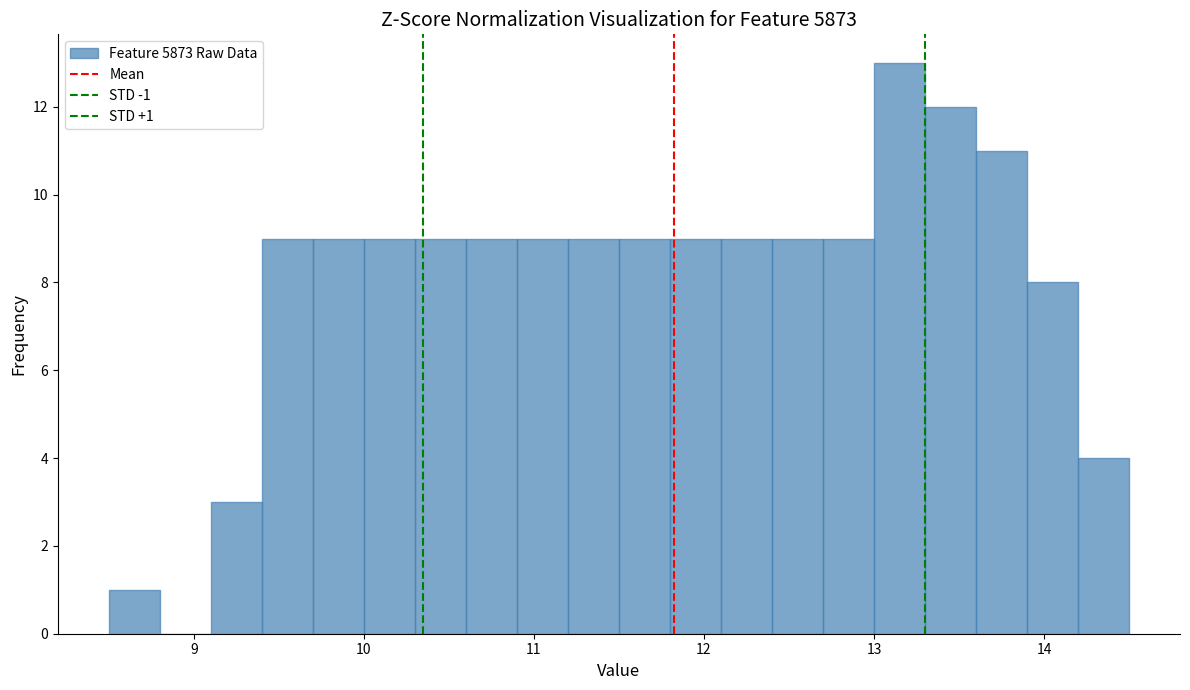

Read against the x-axis, roughly where is the centre of the tallest bar?

13.2